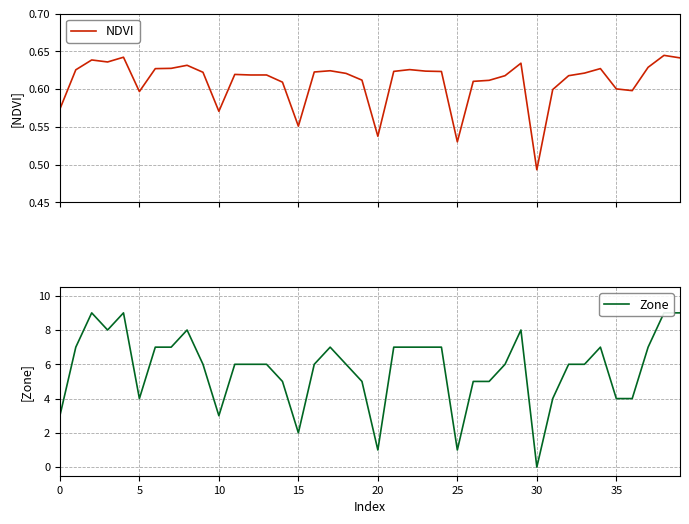

True or false: Zone and NDVI intersect in this chart.

True